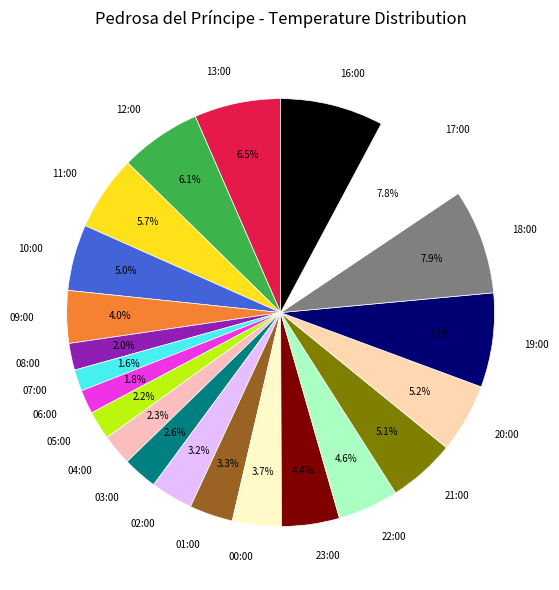

Which has a higher value, 07:00 or 10:00?

10:00